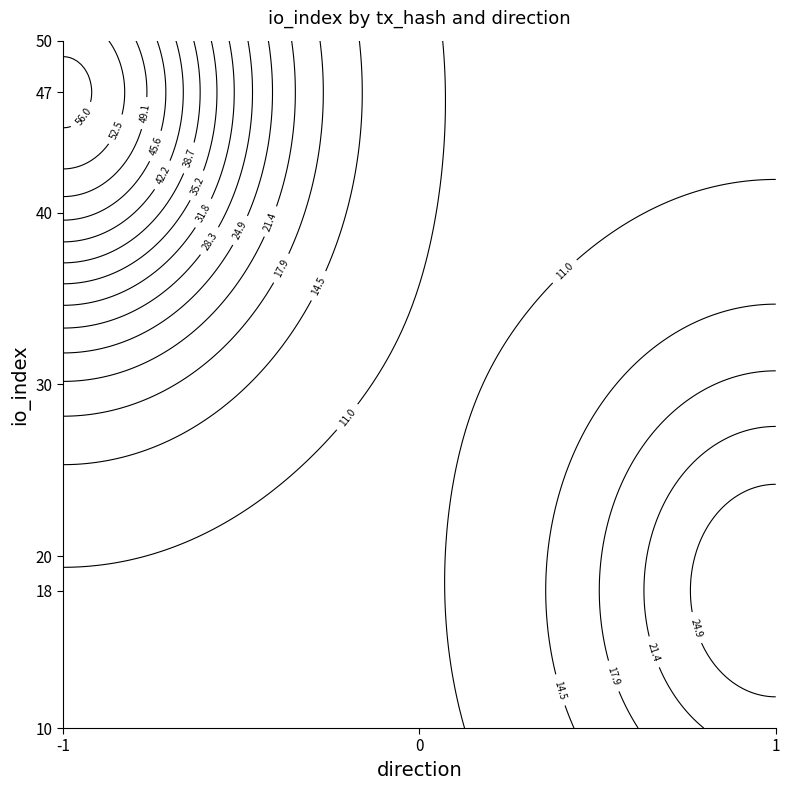

Reading left to right, list all the values displayed in this chart.

f729ac5bfd06df06d6d884ea85b3b1ef3e04ef6: -1	47
4fd8d055765edb04aa217dcfba3d2c7b1d845e4: 1	18